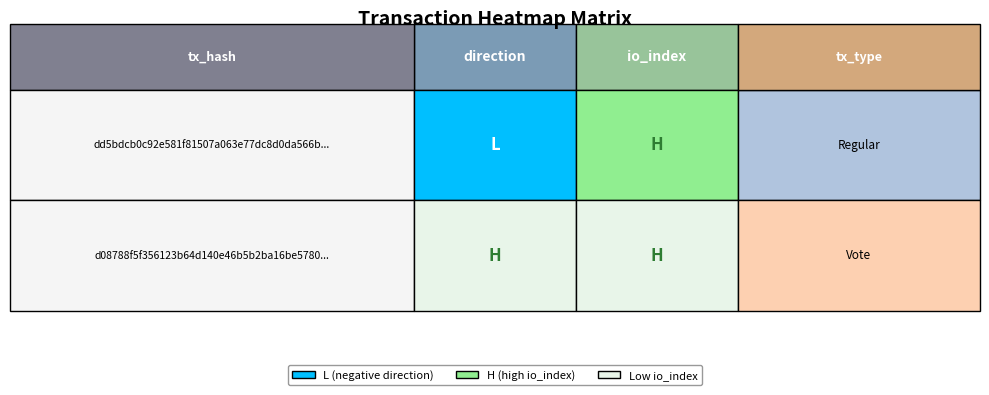

True or false: d08788f5f356123b64d140e46b5b2ba16be5780 has a value of 1 at 0.

False